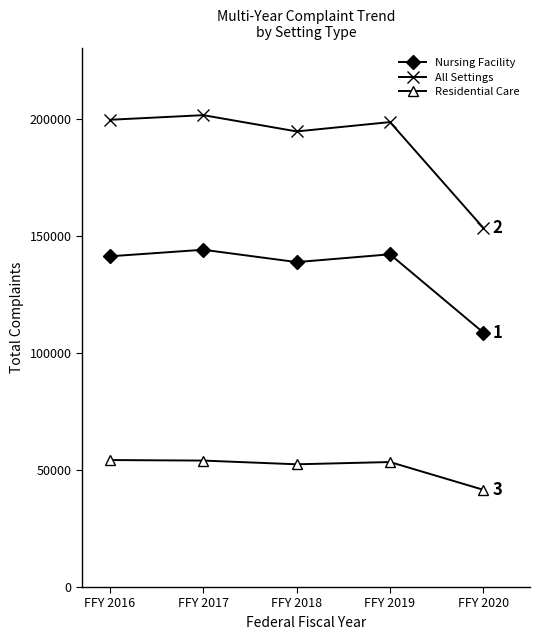

Is it true that All Settings equals 286202 at FFY 2019?

False